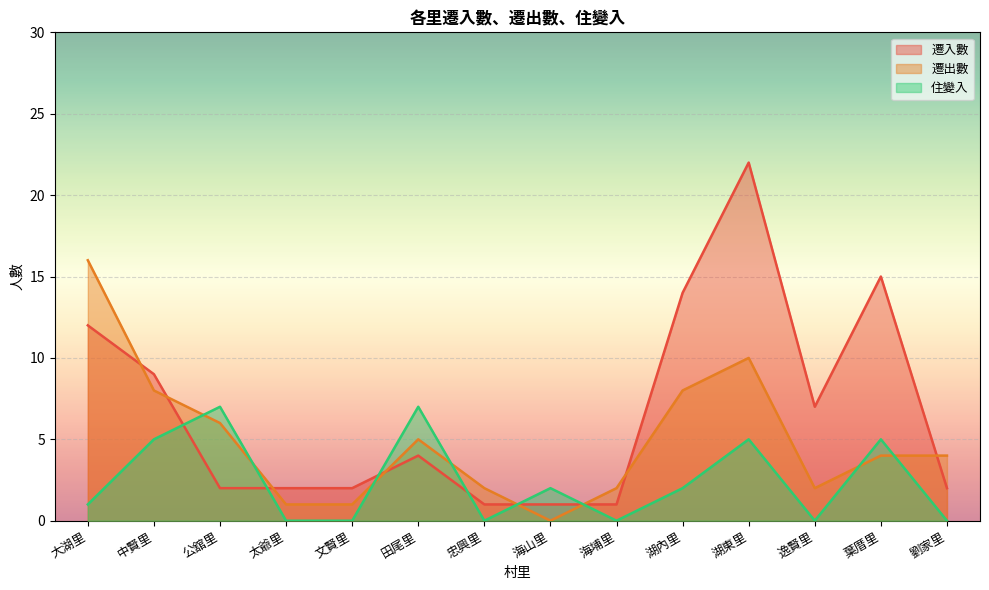

What is the maximum value for 遷出數?

16